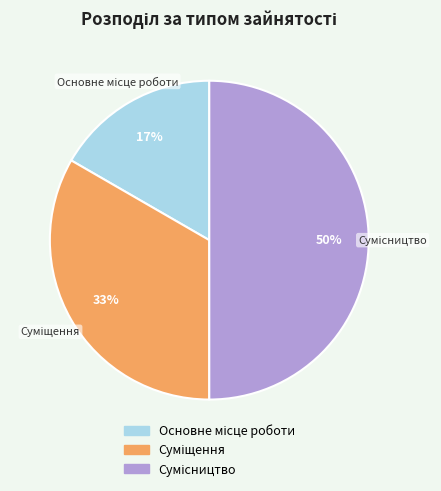

How many slices are in this pie chart?

3